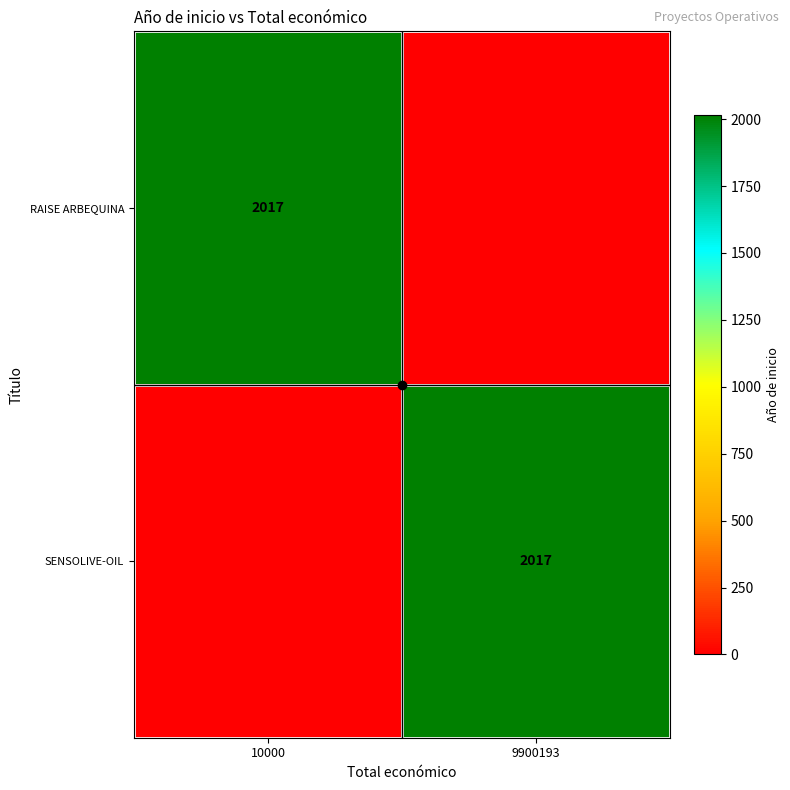

How many values in the RAISE ARBEQUINA series are below 2017?

1